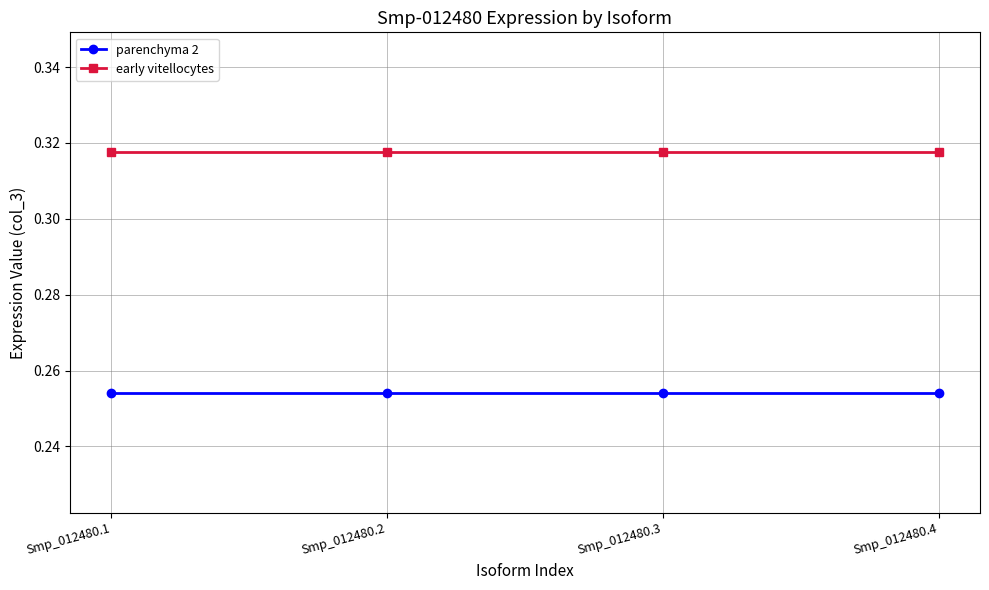

True or false: early vitellocytes and parenchyma 2 cross at least once.

False